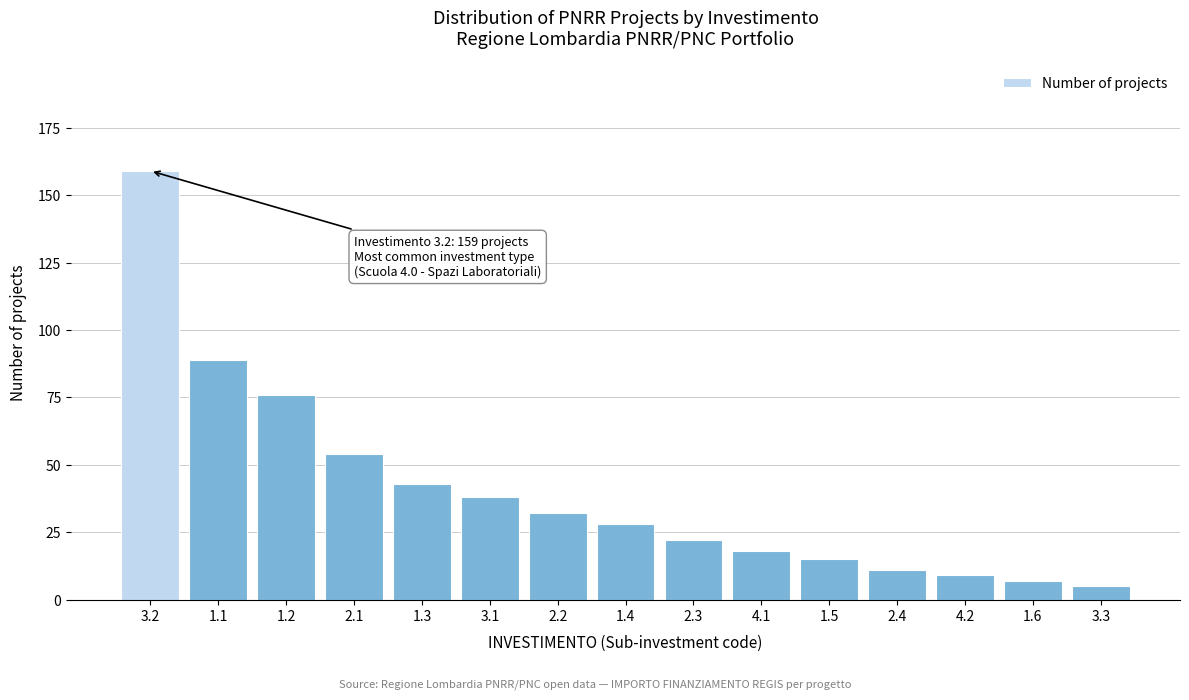

Reading right to left, what are all the values shown in this chart?

5	7	9	11	15	18	22	28	32	38	43	54	76	89	159